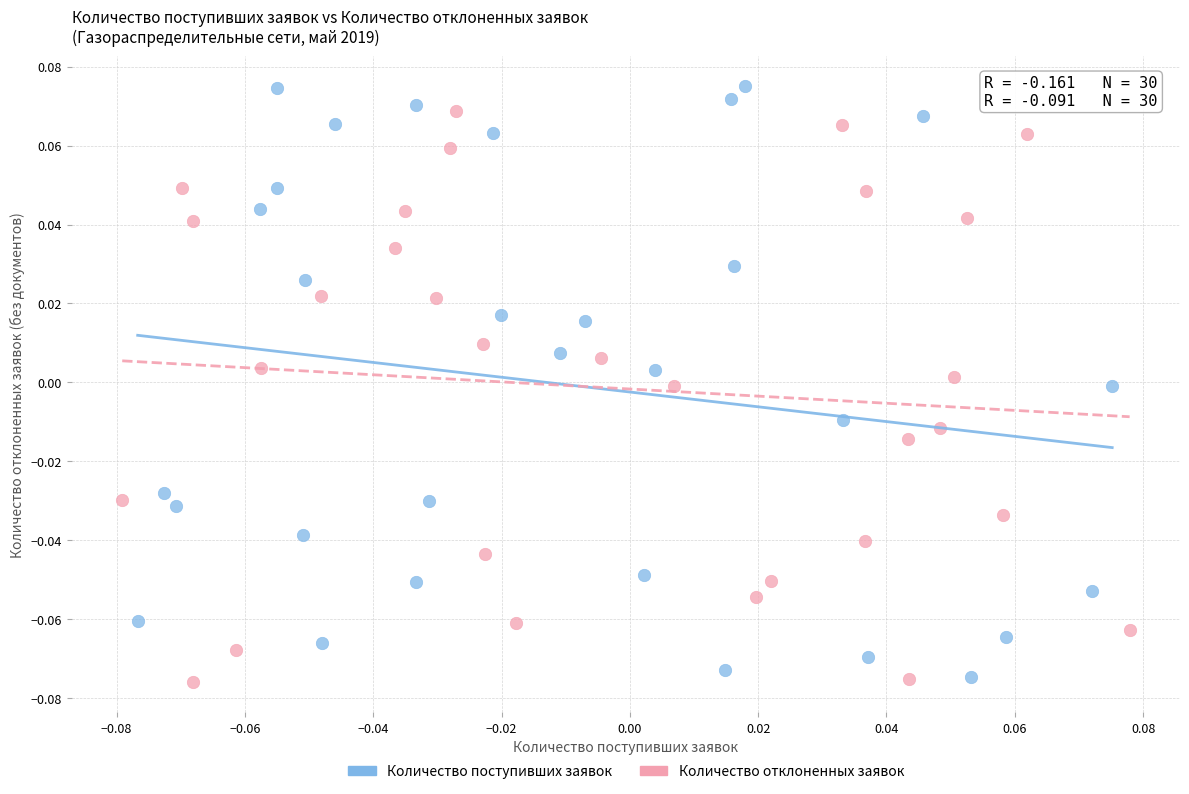

What are all the series names shown in the legend?

Количество поступивших заявок, Количество отклоненных заявок